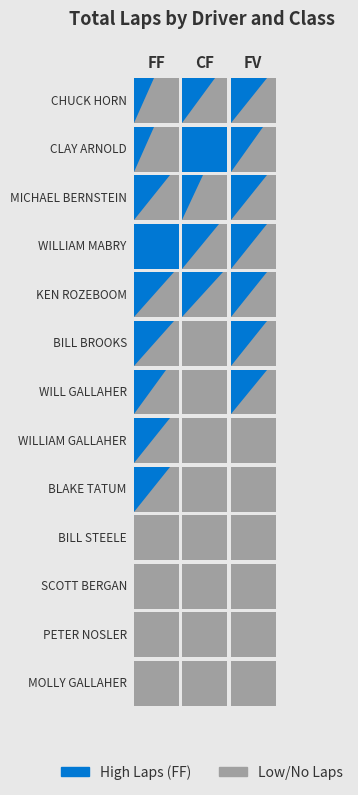

Reading left to right, what are all the values shown in this chart?

FF: 5	5	9	11	10	10	8	9	9	0	0	0	0
CF: 8	11	5	9	10	0	0	0	0	0	0	0	0
FV: 9	8	9	9	9	9	9	0	0	0	0	0	0